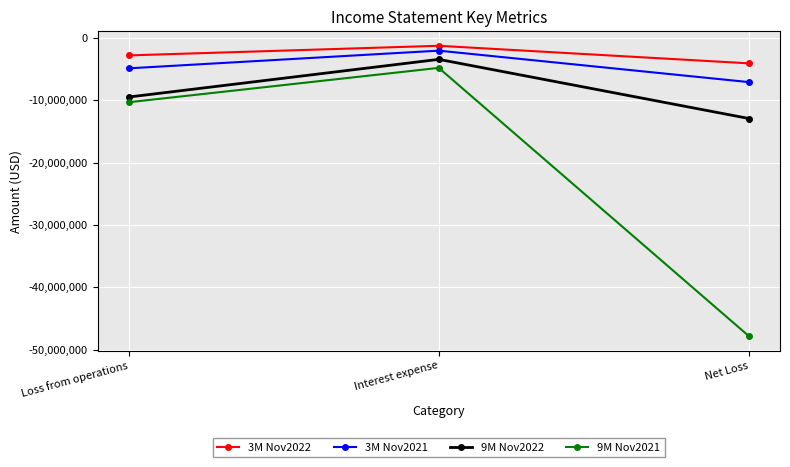

Is it true that 3M Nov2021 equals -4887527 at Loss from operations?

True